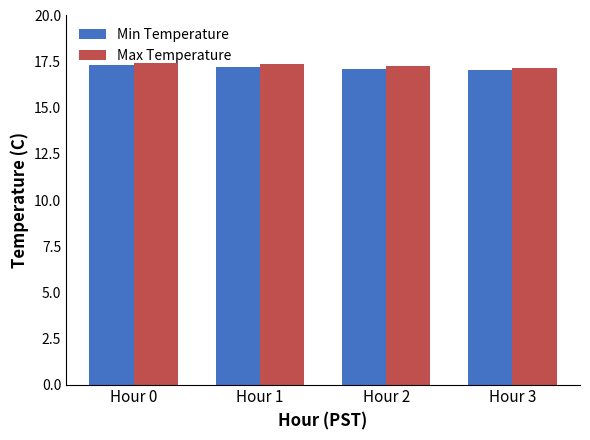

The value of Max Temperature at Hour 2 is 26.2. True or false?

False